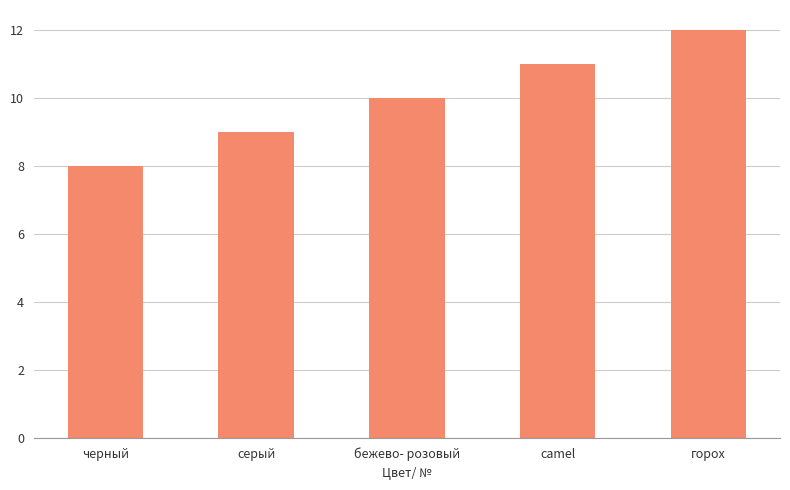

How many distinct data groups are displayed?

1